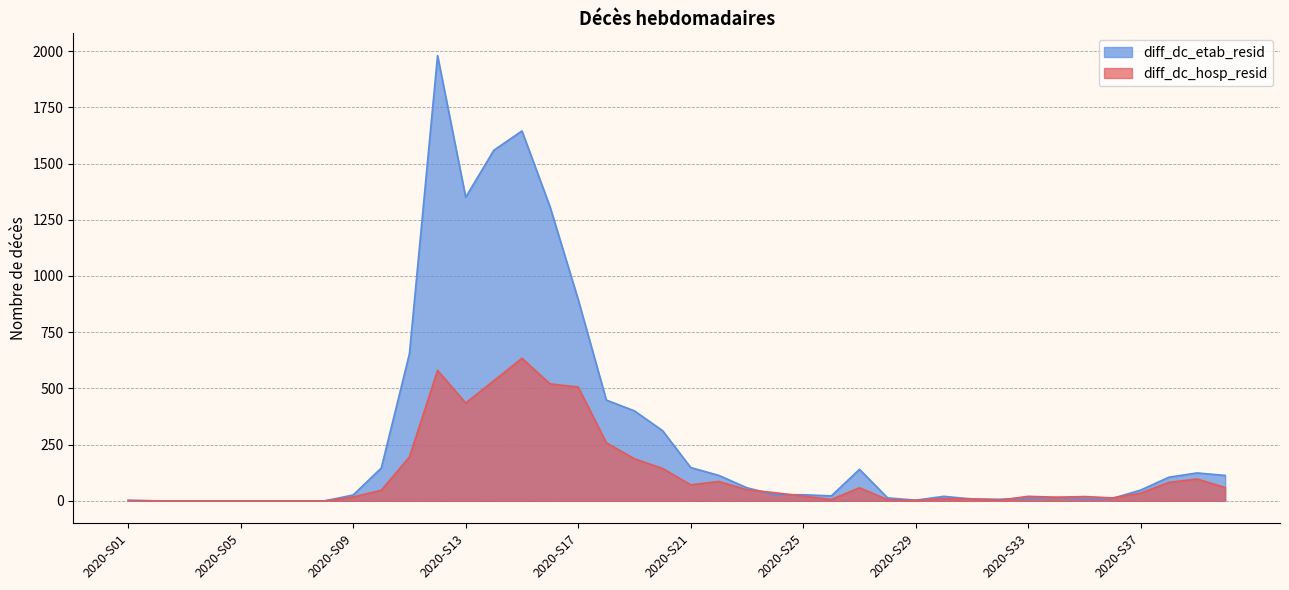

List the labels in order of diff_dc_hosp_resid value, largest first.

2020-S15, 2020-S12, 2020-S14, 2020-S16, 2020-S17, 2020-S13, 2020-S18, 2020-S11, 2020-S19, 2020-S20, 2020-S39, 2020-S22, 2020-S38, 2020-S21, 2020-S40, 2020-S27, 2020-S23, 2020-S10, 2020-S24, 2020-S37, 2020-S25, 2020-S33, 2020-S35, 2020-S09, 2020-S34, 2020-S36, 2020-S30, 2020-S31, 2020-S26, 2020-S28, 2020-S01, 2020-S32, 2020-S29, 2020-S02, 2020-S03, 2020-S04, 2020-S05, 2020-S06, 2020-S07, 2020-S08